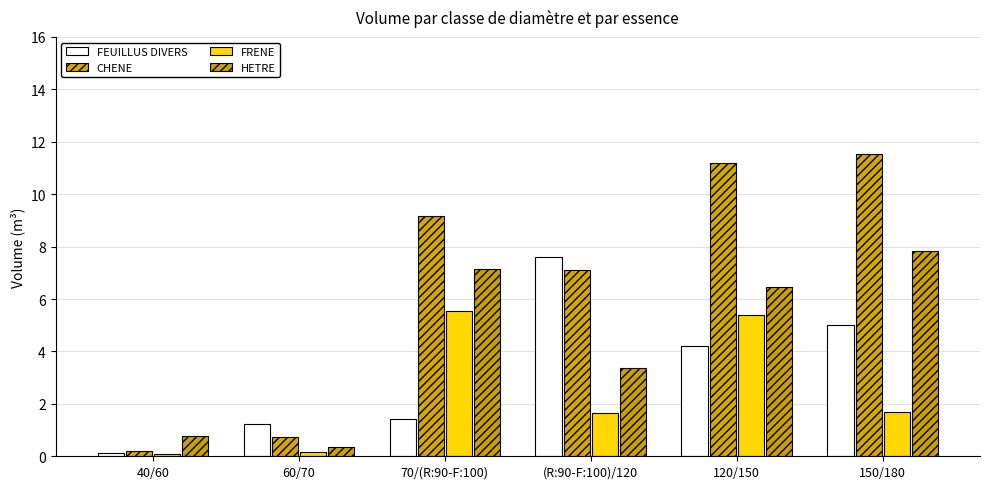

Rank the series at 70/(R:90-F:100) from lowest to highest value.

FEUILLUS DIVERS, FRENE, HETRE, CHENE